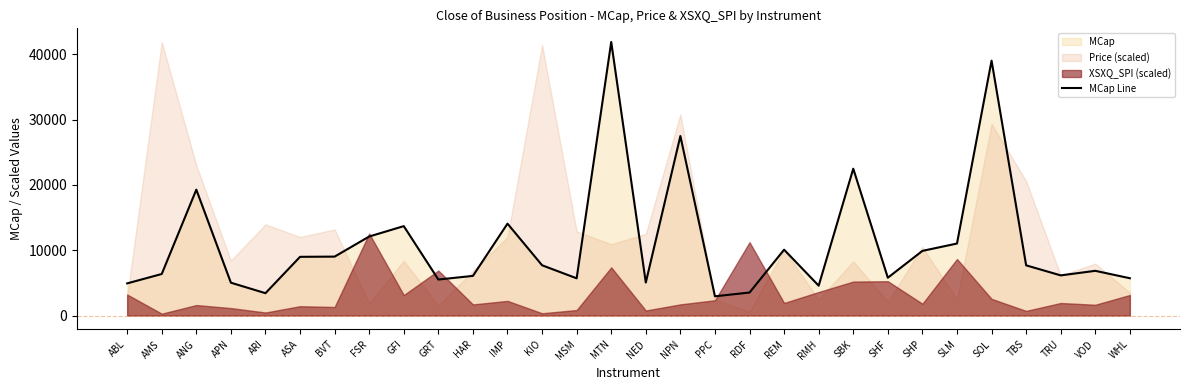

How many values are below 7694?

15